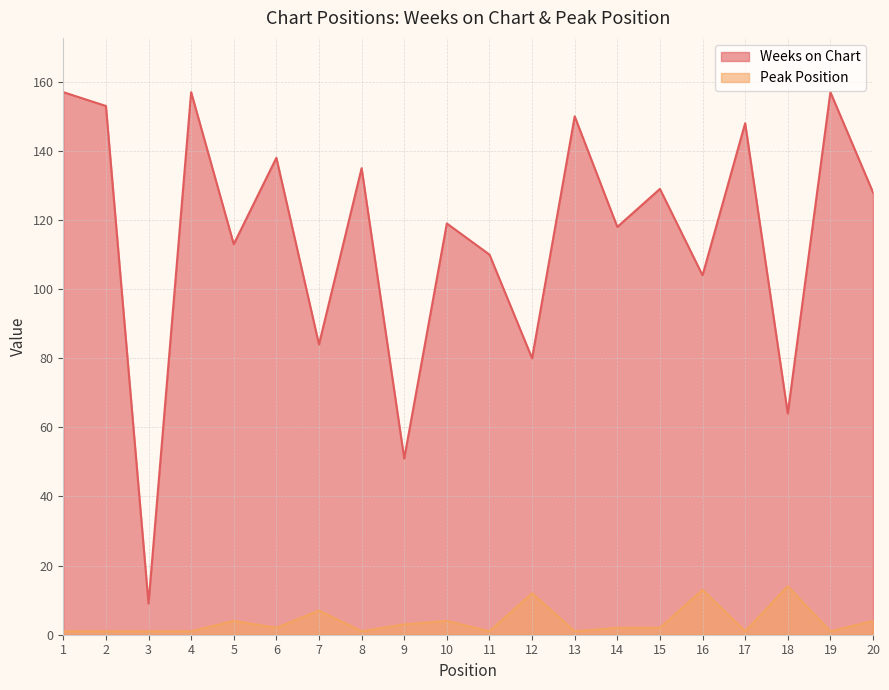

Reading left to right, transcribe all the data shown in this chart.

Weeks on Chart: 1=157	2=153	3=9	4=157	5=113	6=138	7=84	8=135	9=51	10=119	11=110	12=80	13=150	14=118	15=129	16=104	17=148	18=64	19=157	20=128
Peak Position: 1=1	2=1	3=1	4=1	5=4	6=2	7=7	8=1	9=3	10=4	11=1	12=12	13=1	14=2	15=2	16=13	17=1	18=14	19=1	20=4